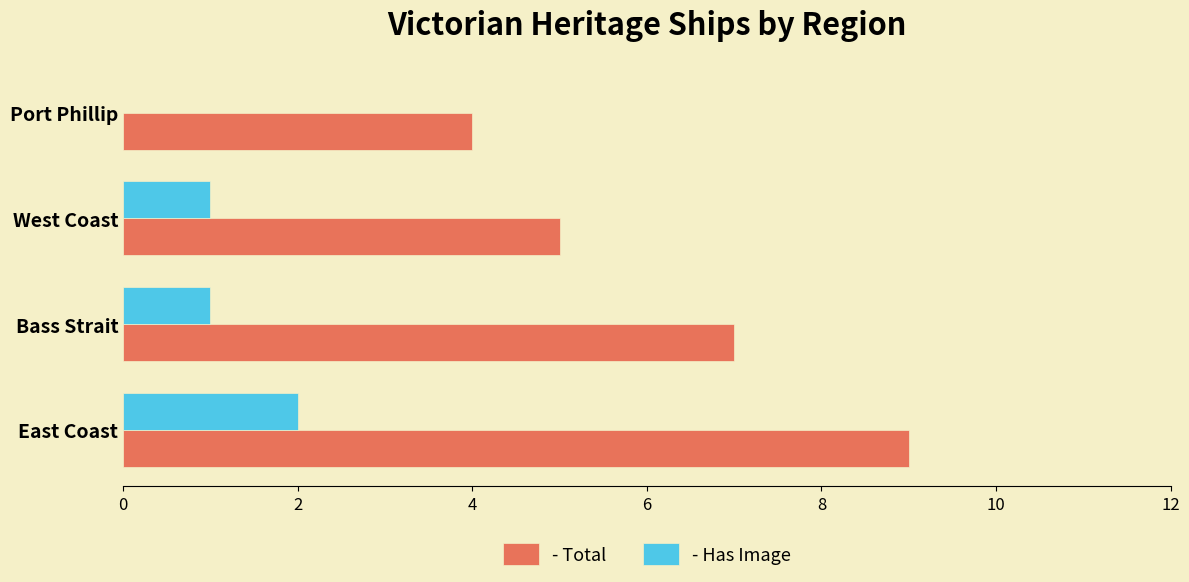

What is the maximum value shown in the chart?

9